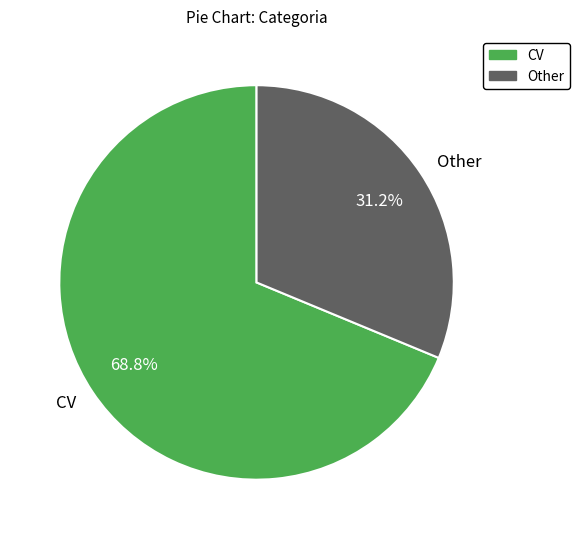

How many slices are in this pie chart?

2